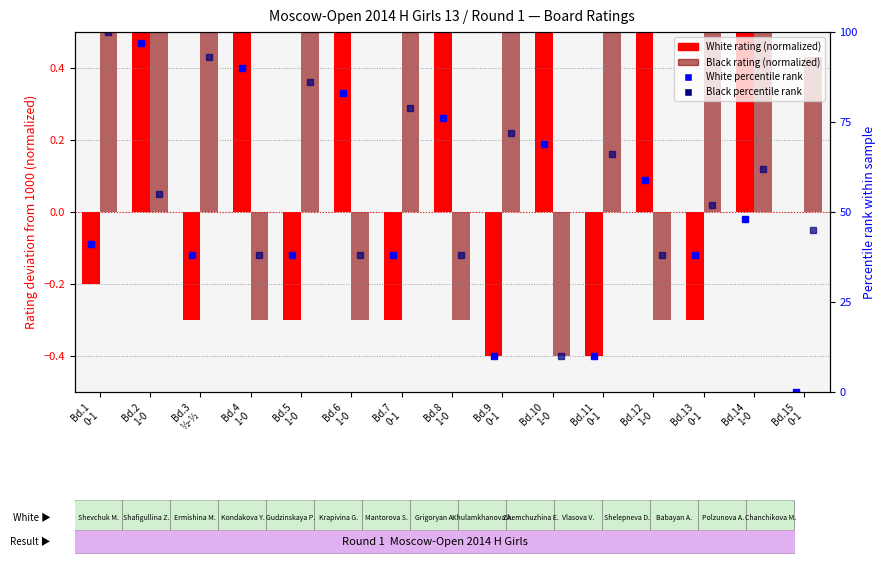

Does the chart contain any negative values?

Yes